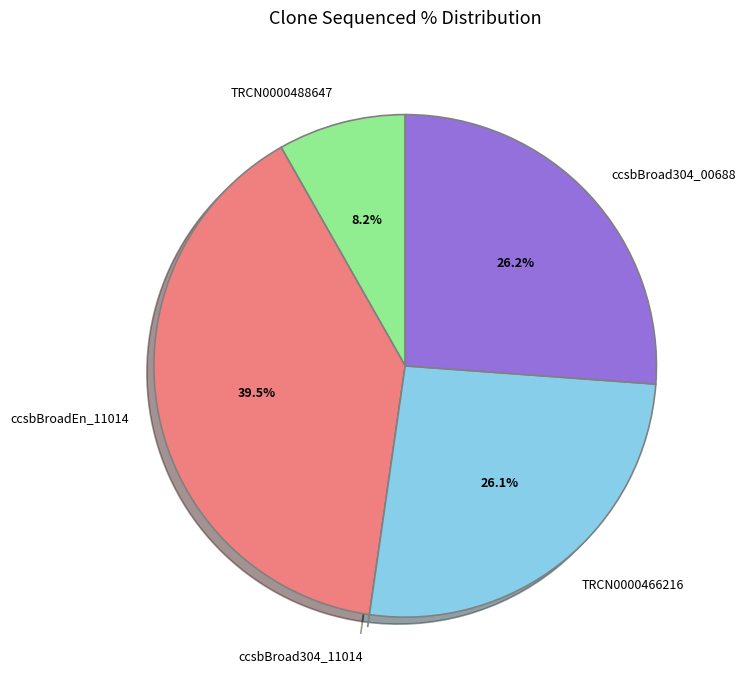

How much of the chart is everything except TRCN0000466216?

73.9%